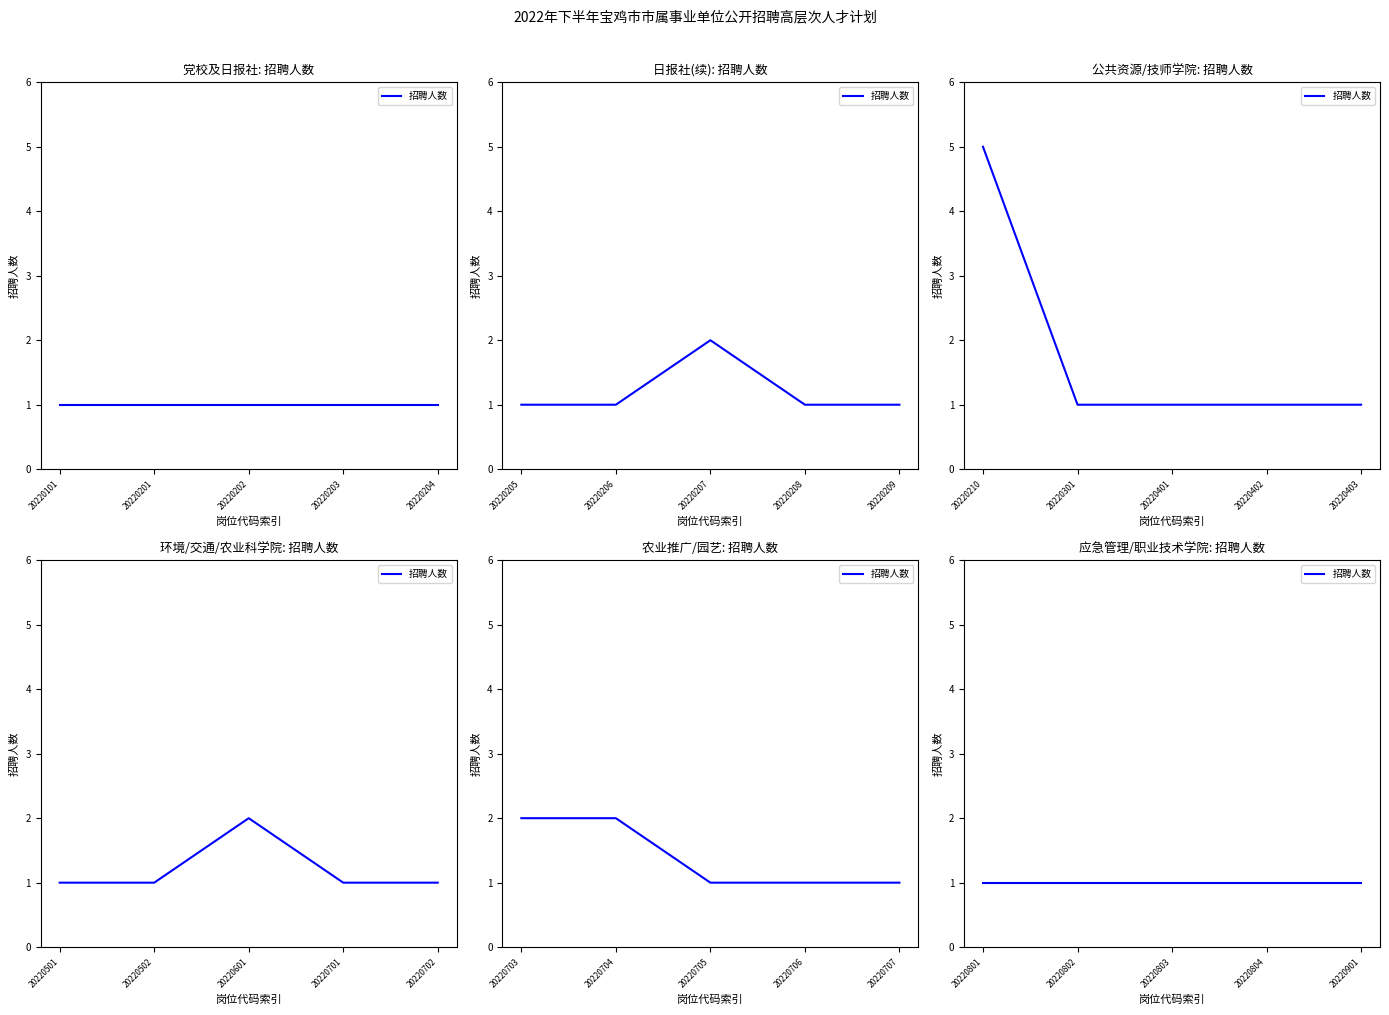

The chart shows a value of 1 at 20220402. True or false?

True